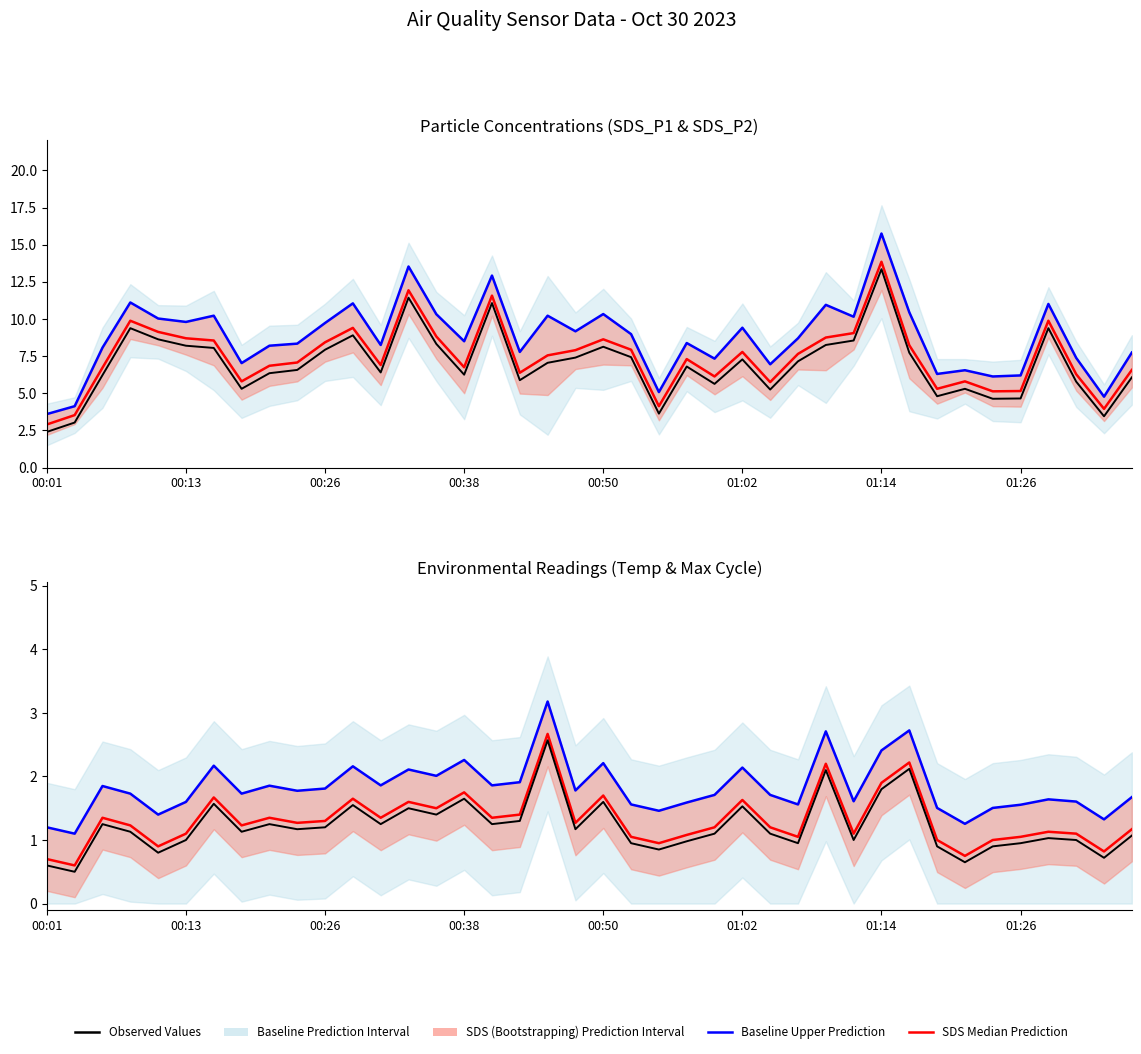

The SDS_P1 Upper series shows 7.3 at 24. True or false?

True